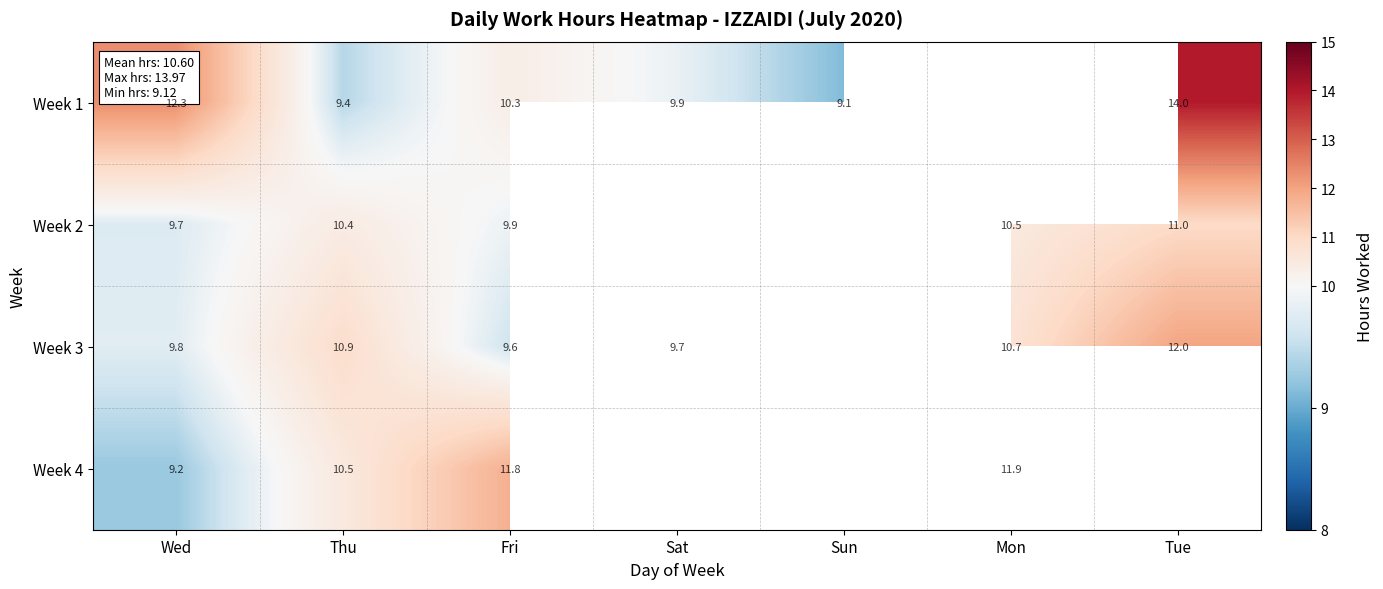

What is the difference between the highest and lowest values at Fri?

2.2